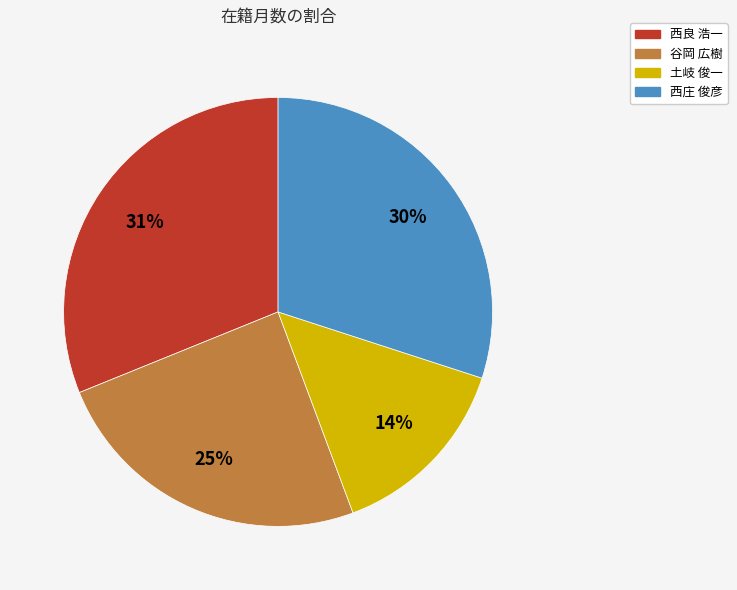

To the nearest percent, what is the combined percentage of 西良 浩一 and 土岐 俊一?

45%